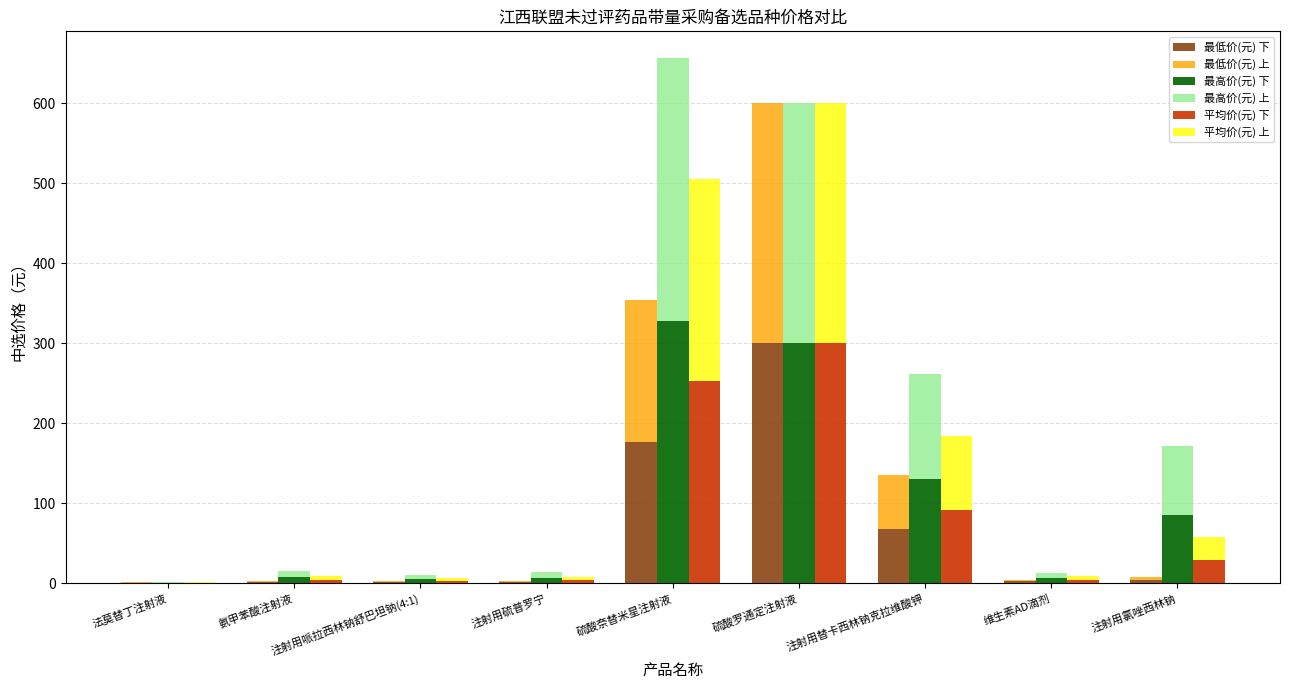

How many data points does each series have?

9